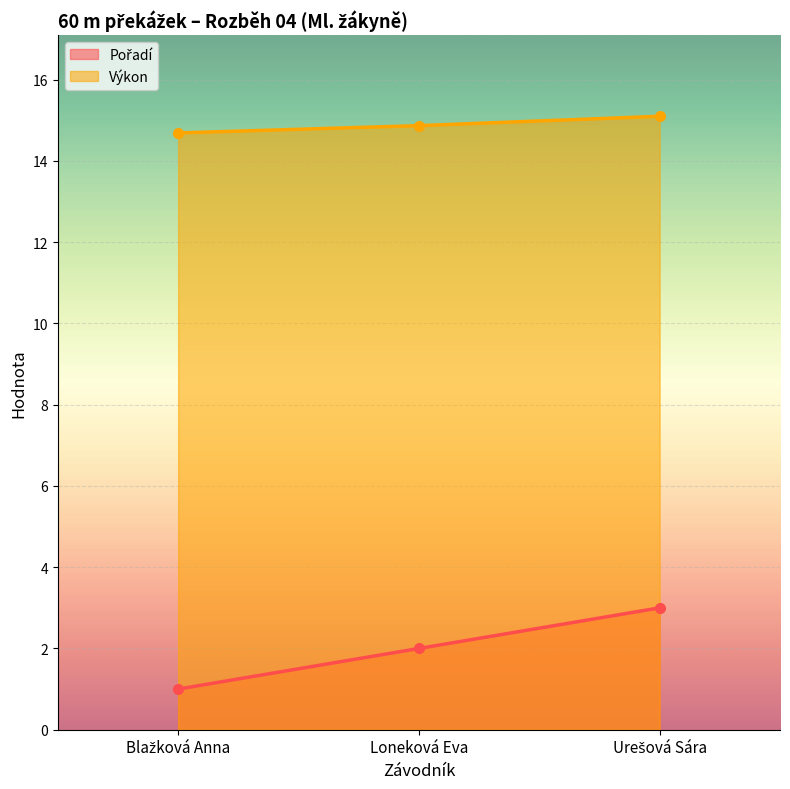

List the labels in order of Pořadí value, smallest first.

Blažková Anna, Loneková Eva, Urešová Sára